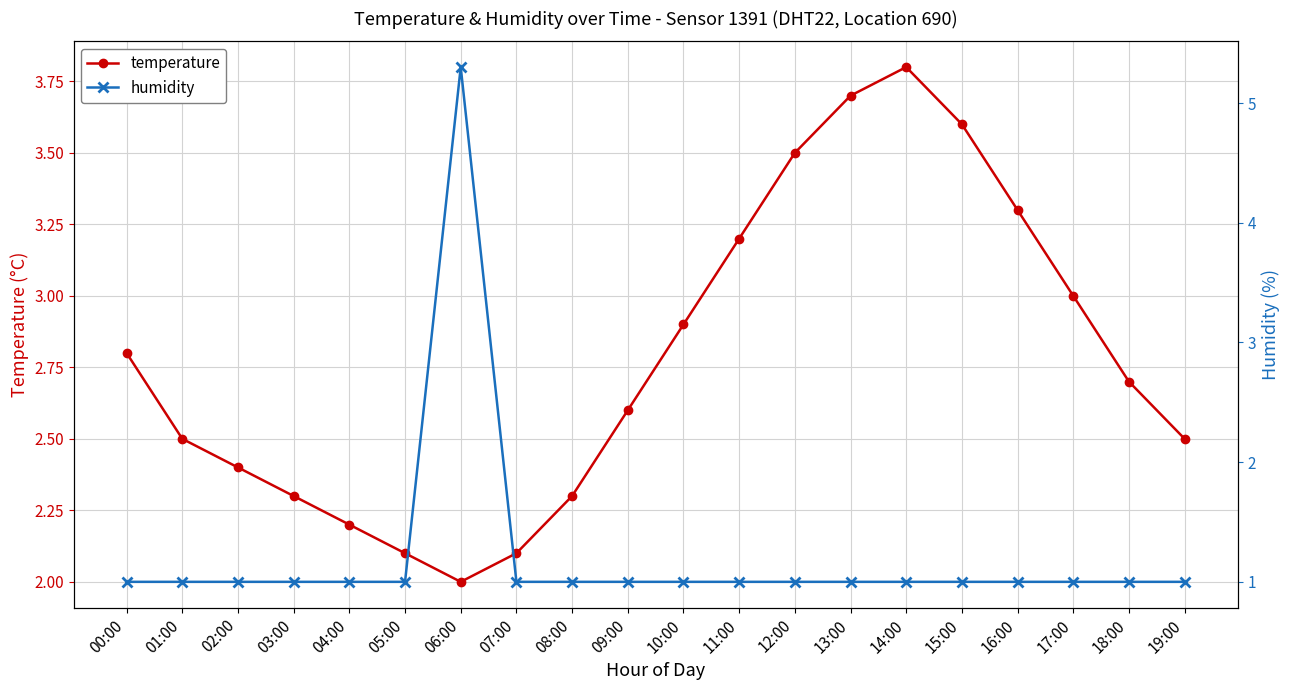

At which label is humidity closest to 3?

00:00